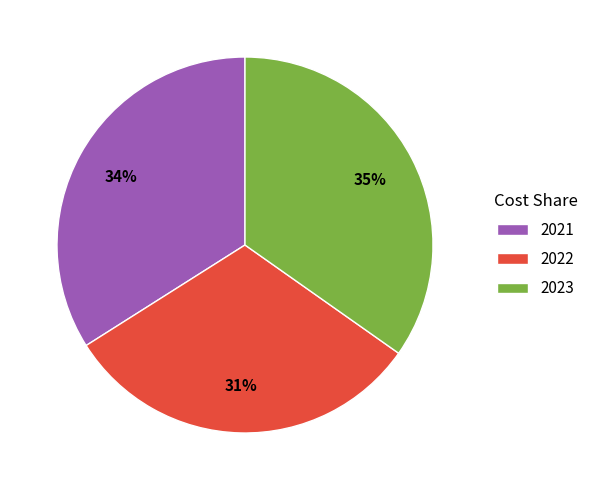

Do 2022 and 2023 together represent more than half of the pie?

Yes